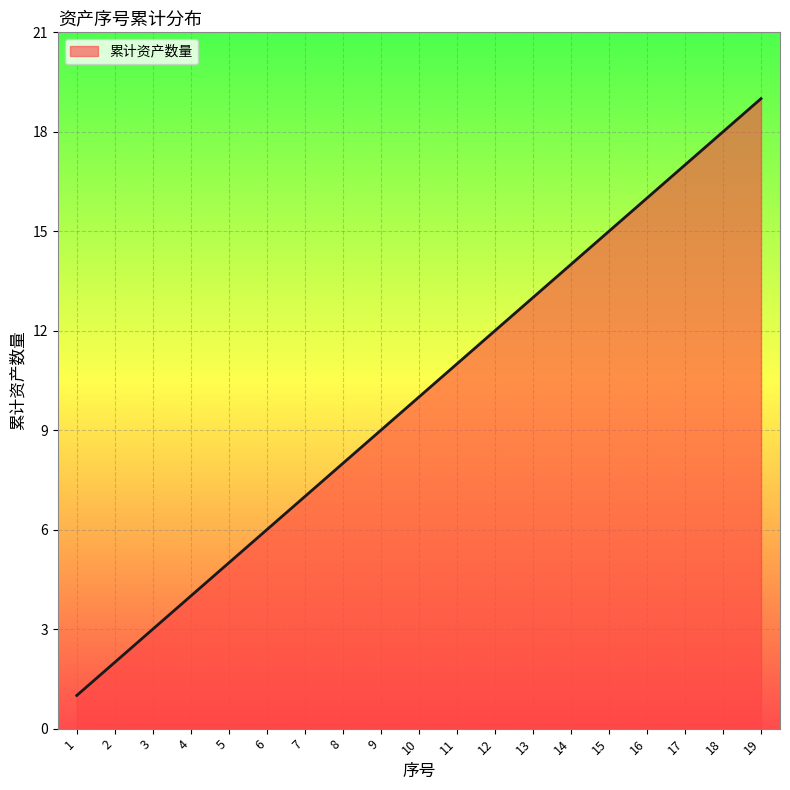

Is it true that the value at 7 is 7?

True